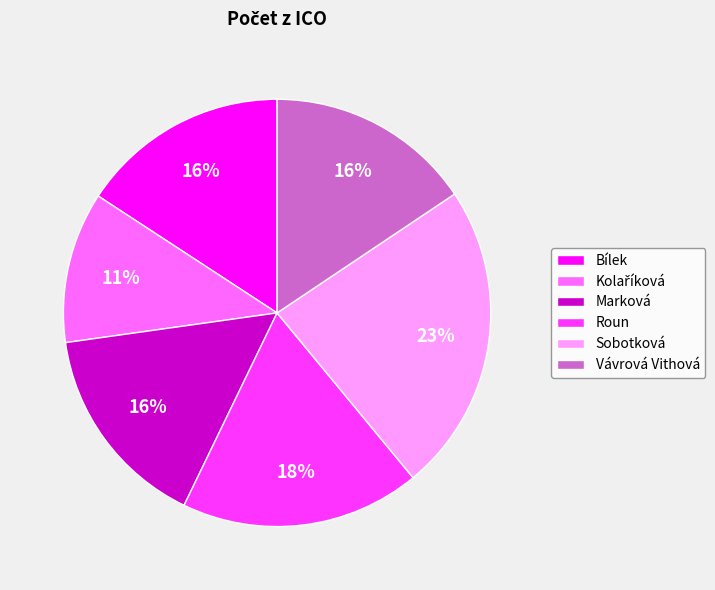

To the nearest percent, what portion does Vávrová Vithová represent?

16%